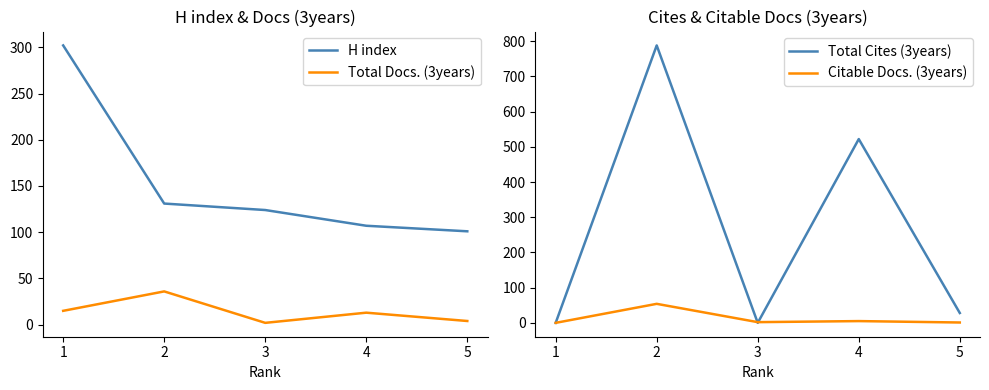

At which category does Citable Docs. (3years) reach its first local peak?

2